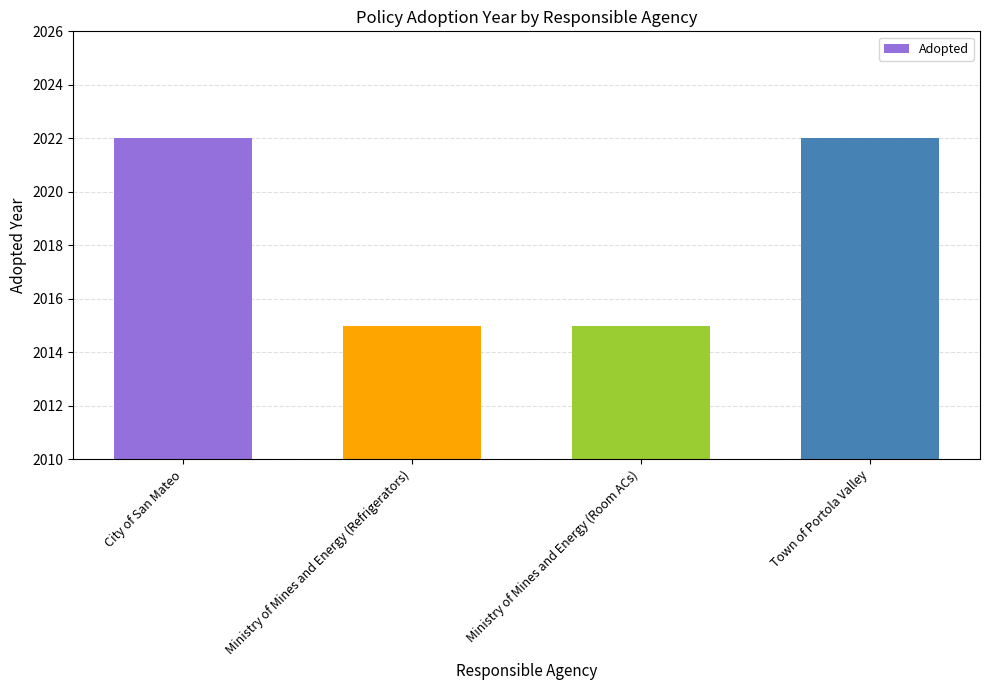

What is the difference between the maximum and minimum values?

7